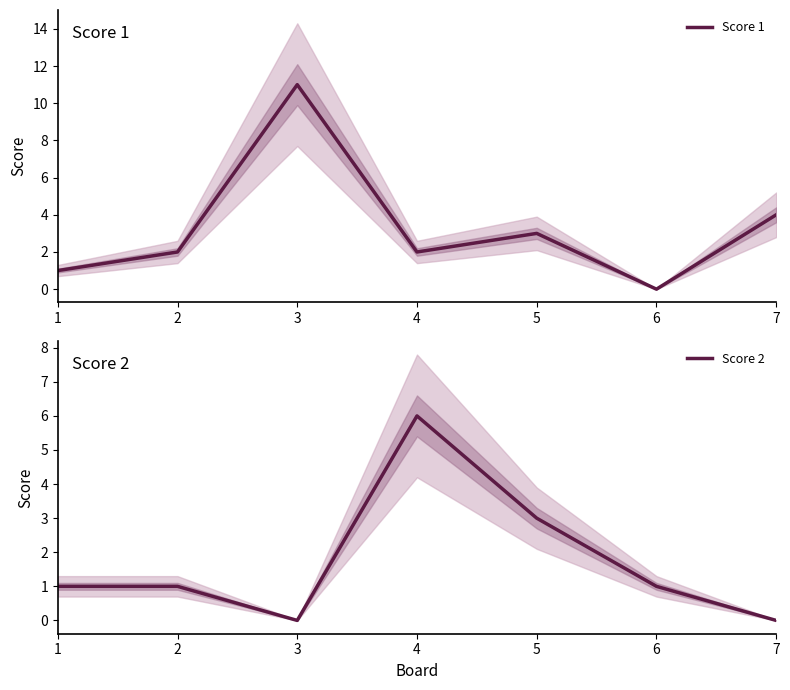

Reading left to right, extract all data points from this chart.

Score 1: 1	2	11	2	3	0	4
Score 2: 1	1	0	6	3	1	0